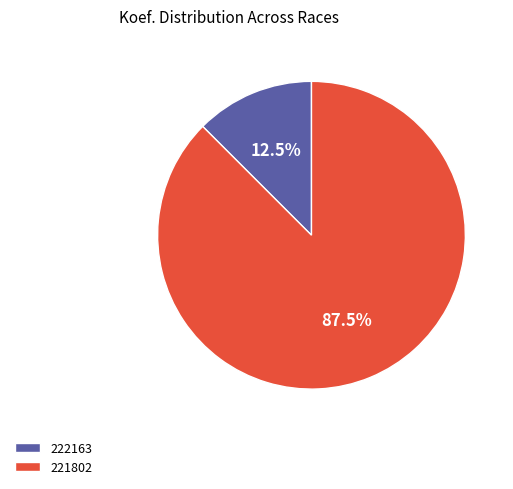

What is the majority slice?

221802